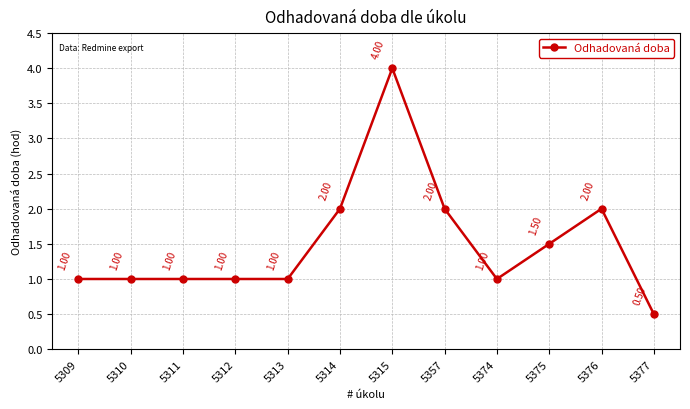

Reading left to right, transcribe all the data shown in this chart.

5309=1.0	5310=1.0	5311=1.0	5312=1.0	5313=1.0	5314=2.0	5315=4.0	5357=2.0	5374=1.0	5375=1.5	5376=2.0	5377=0.5